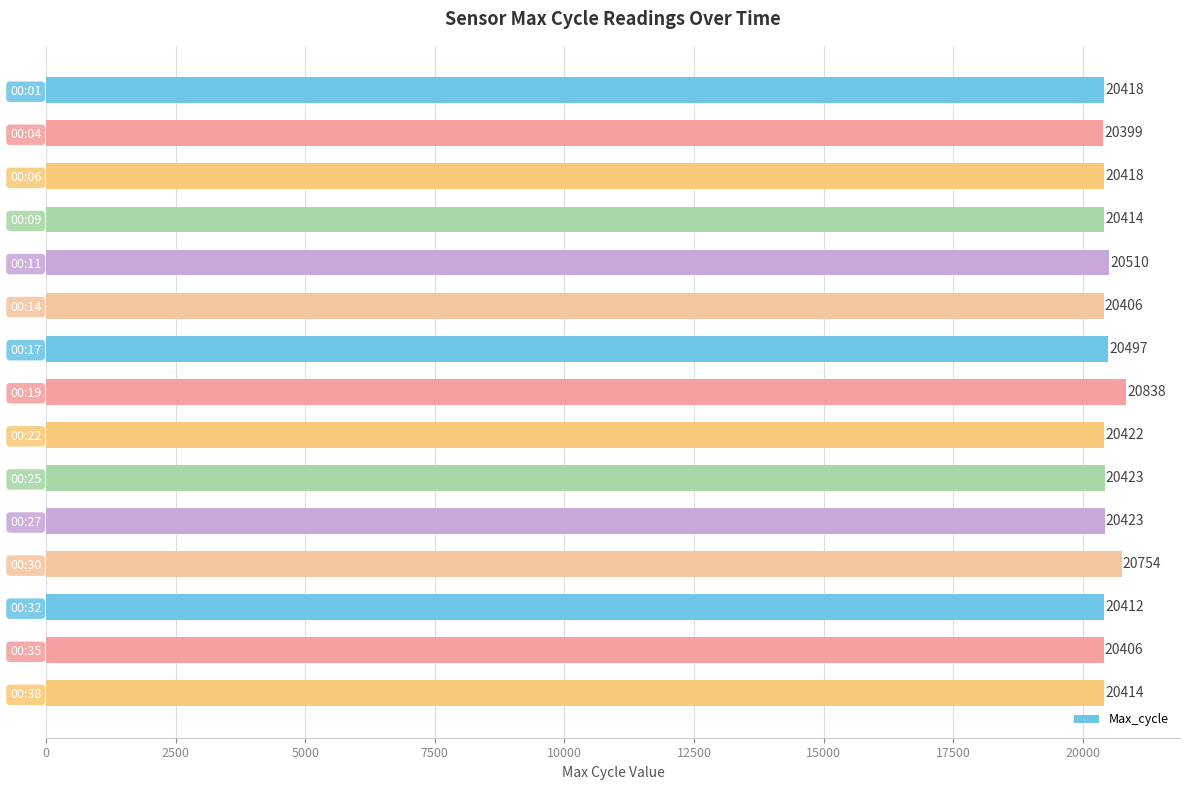

What is the difference between the values at 00:38 and 00:35?

8